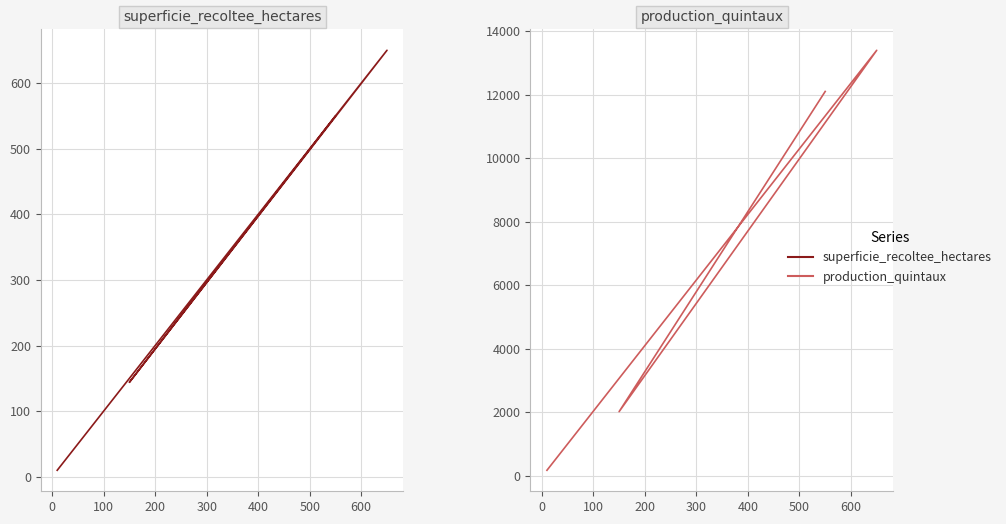

What are all the series names shown in the legend?

superficie_recoltee_hectares, production_quintaux